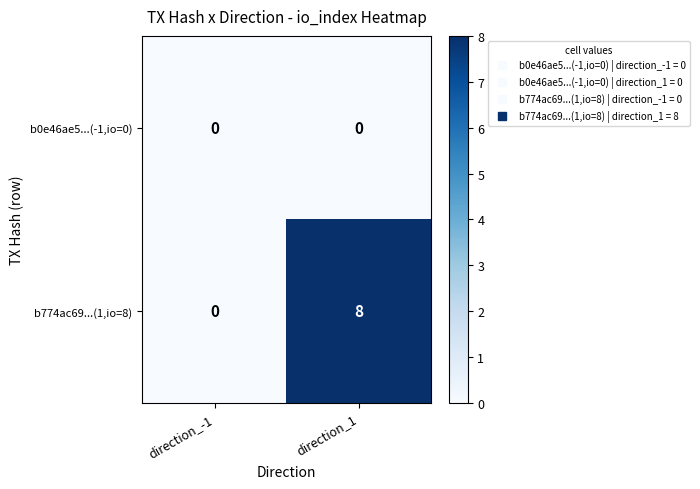

Rank the series by their average value, from highest to lowest.

b774ac69...(1,io=8), b0e46ae5...(-1,io=0)